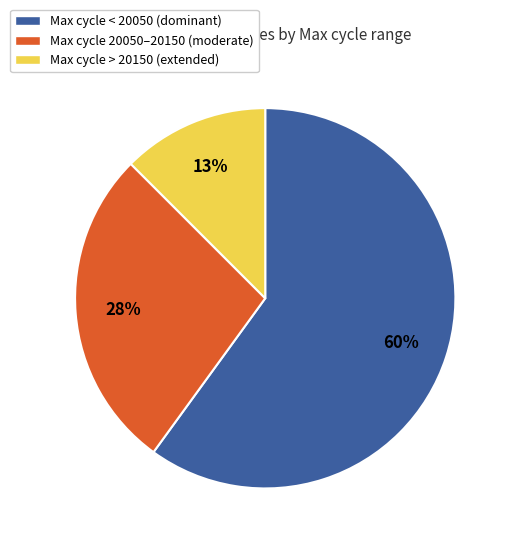

Which slice is the smallest?

Max cycle > 20150 (extended)